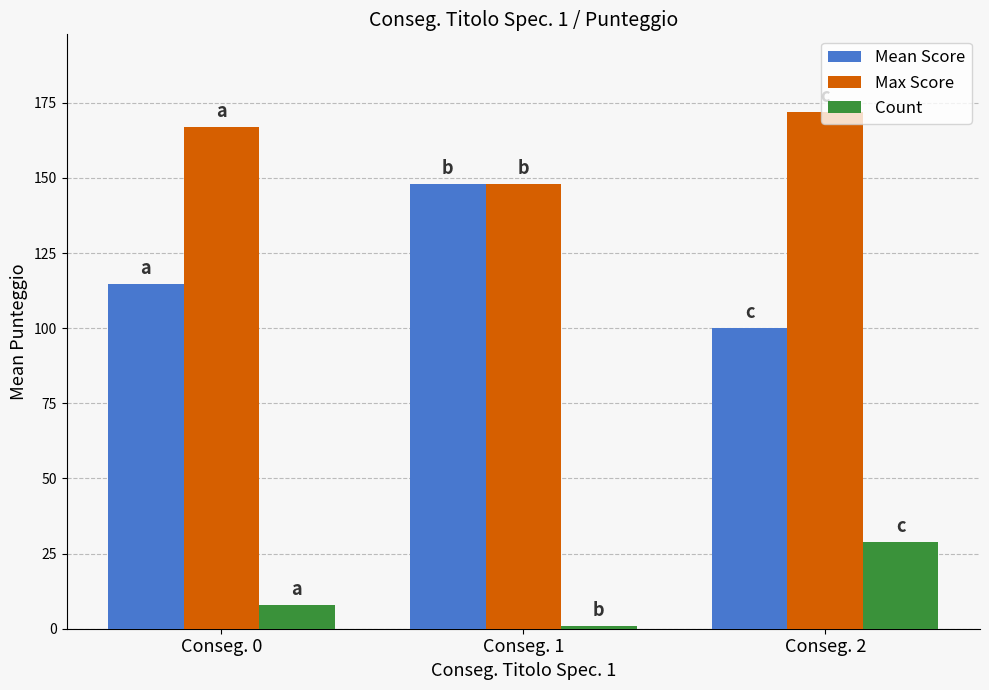

Count the number of data series in this chart.

3